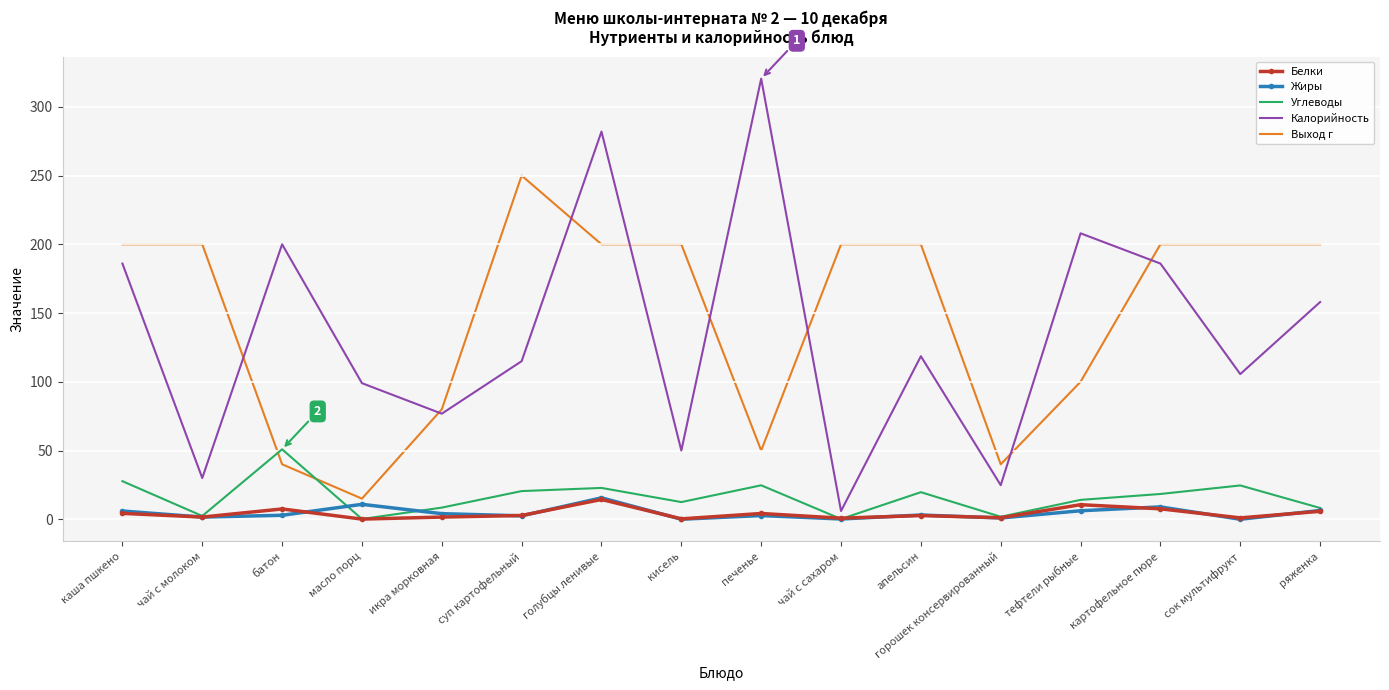

Is it true that Углеводы equals 18.4 at картофельное пюре?

True